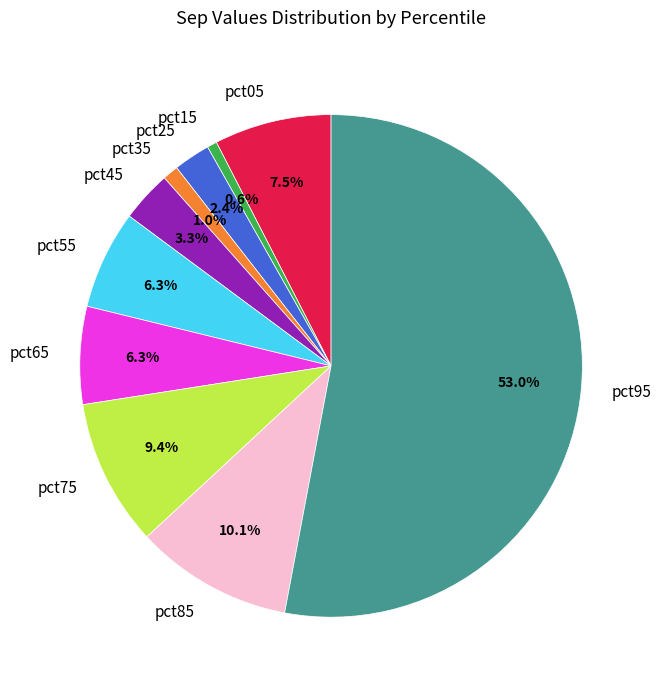

What is the majority slice?

pct95